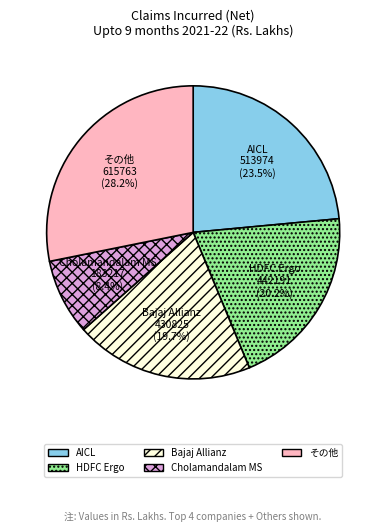

Combined, what portion of the pie is Cholamandalam MS and Bajaj Allianz?

28.1%